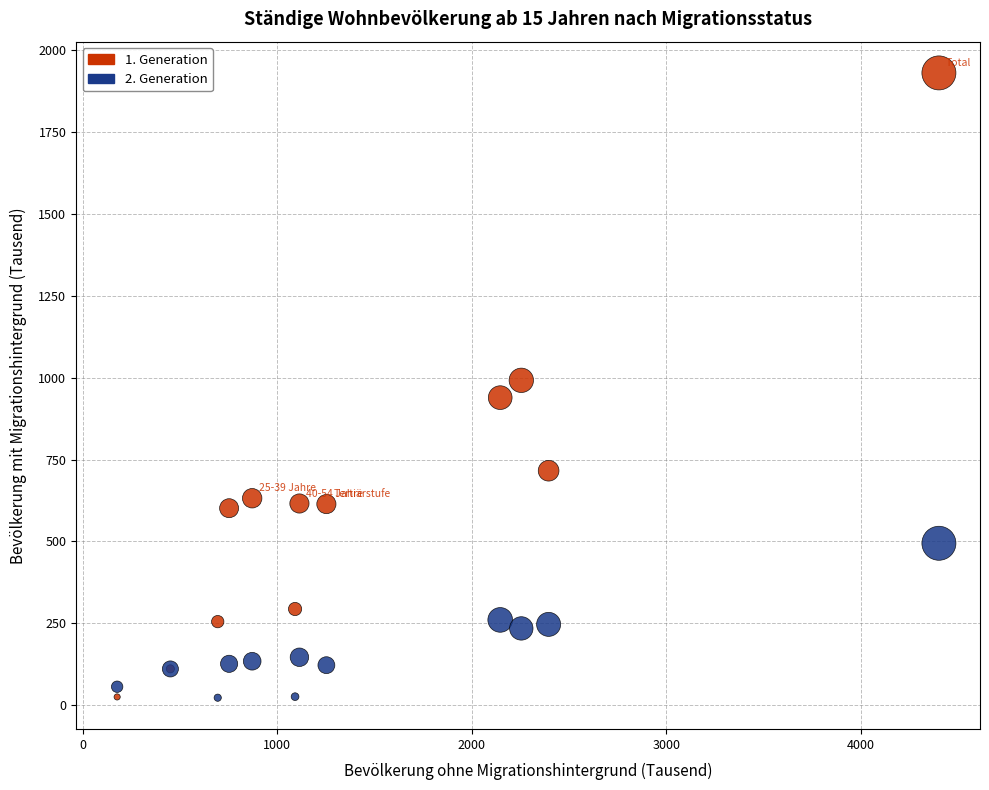

What are all the series names shown in the legend?

1. Generation, 2. Generation